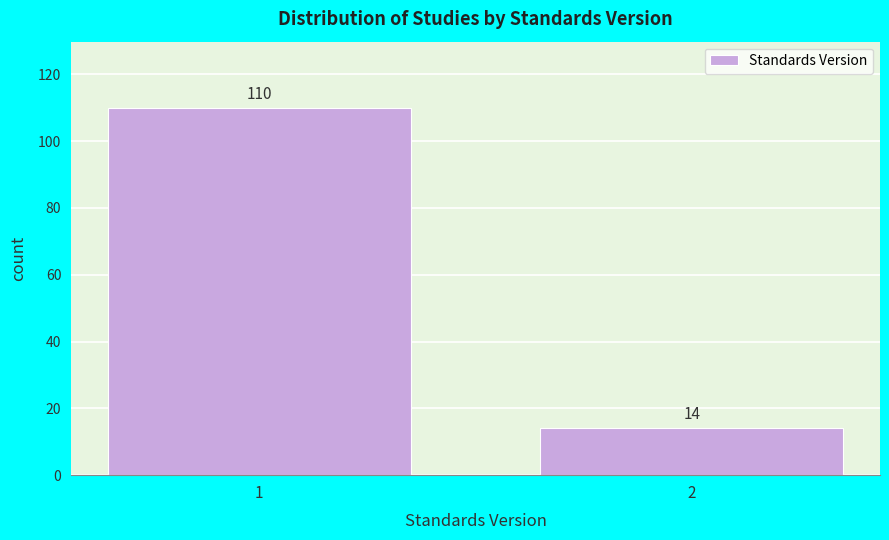

Reading left to right, transcribe all the data shown in this chart.

1=110	2=14